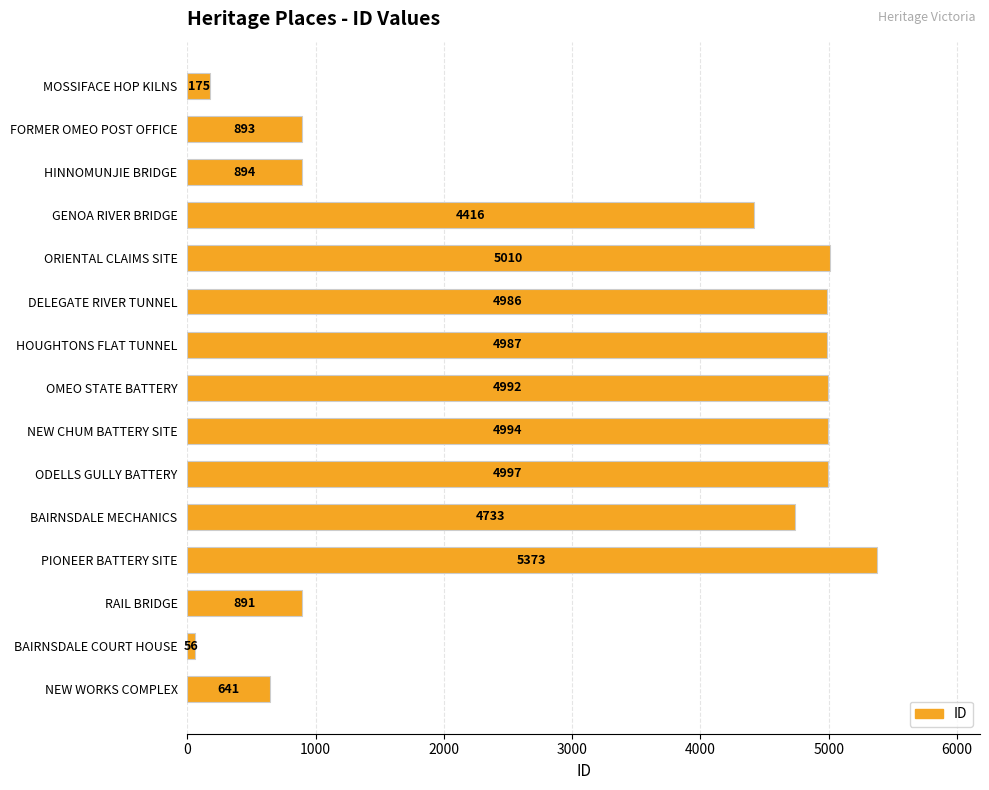

The chart shows a value of 461 at RAIL BRIDGE. True or false?

False